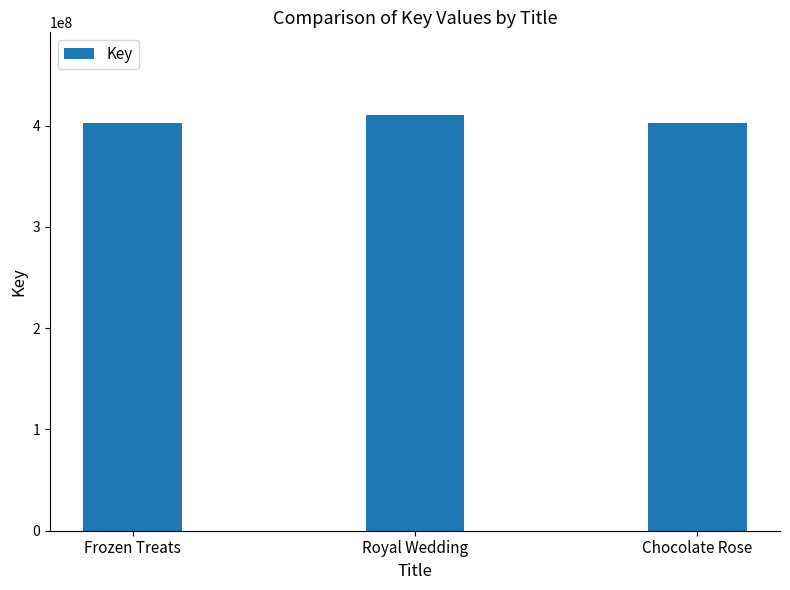

What is the label of the 2nd bar from the right?

Royal Wedding